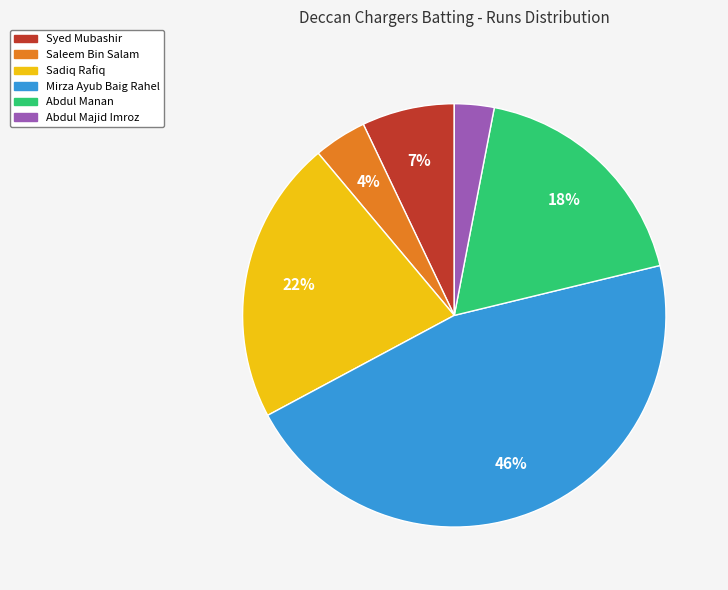

Is there a majority slice in this chart?

No